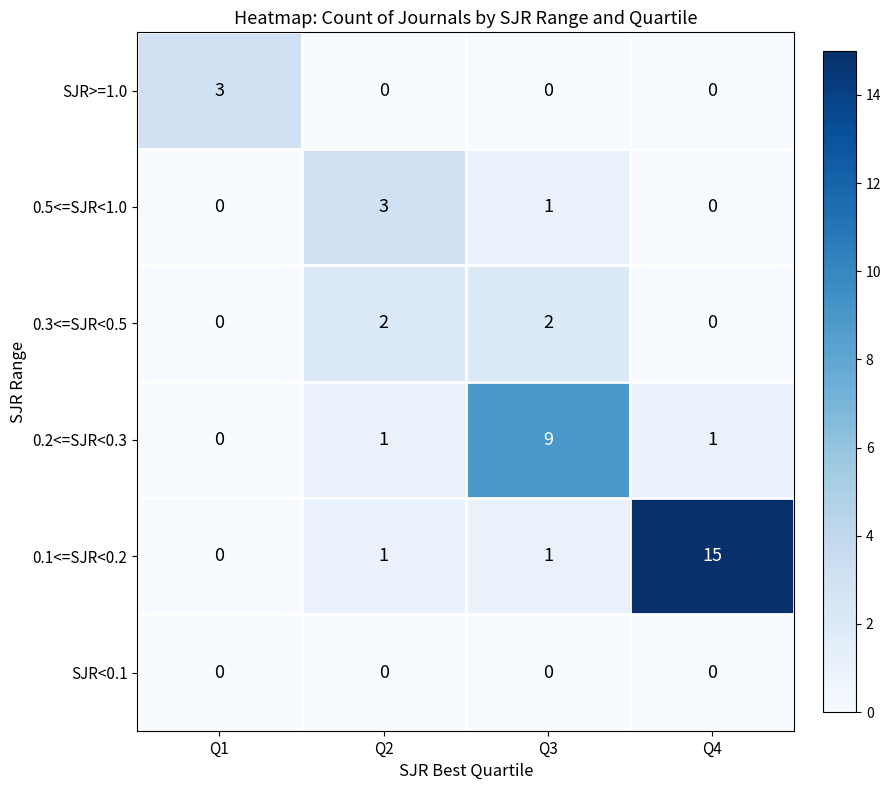

What is the difference between the highest and lowest values at Q4?

15